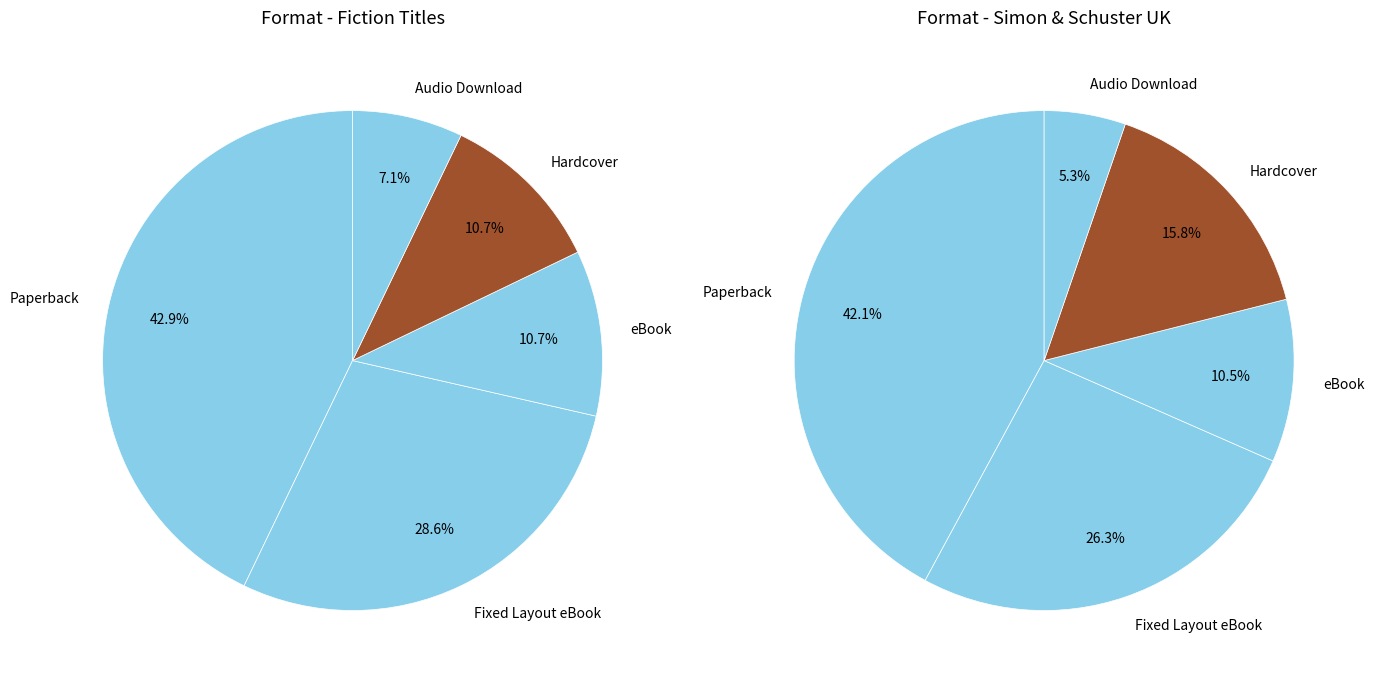

Rank the categories by value from lowest to highest.

Audio Download, eBook, Hardcover, Fixed Layout eBook, Paperback